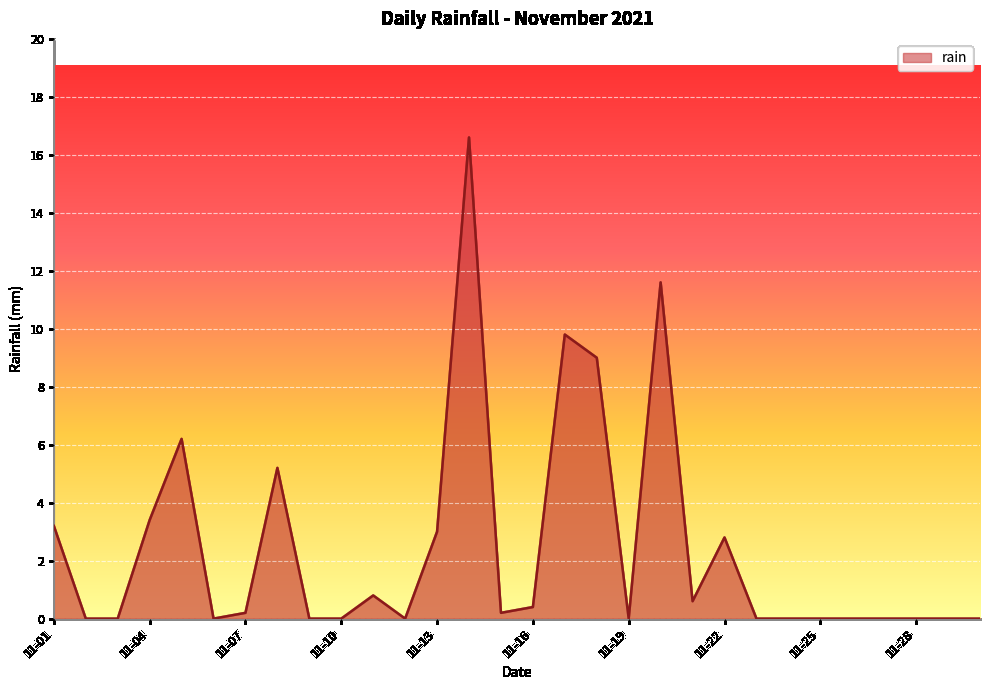

What is the difference between the maximum and minimum values?

16.6